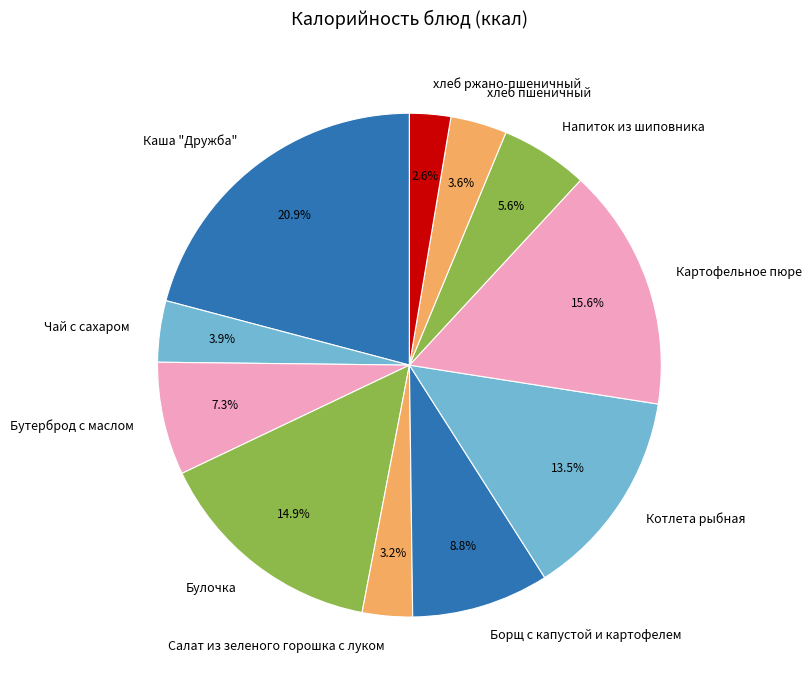

Which category has the biggest portion of the pie?

Каша "Дружба"